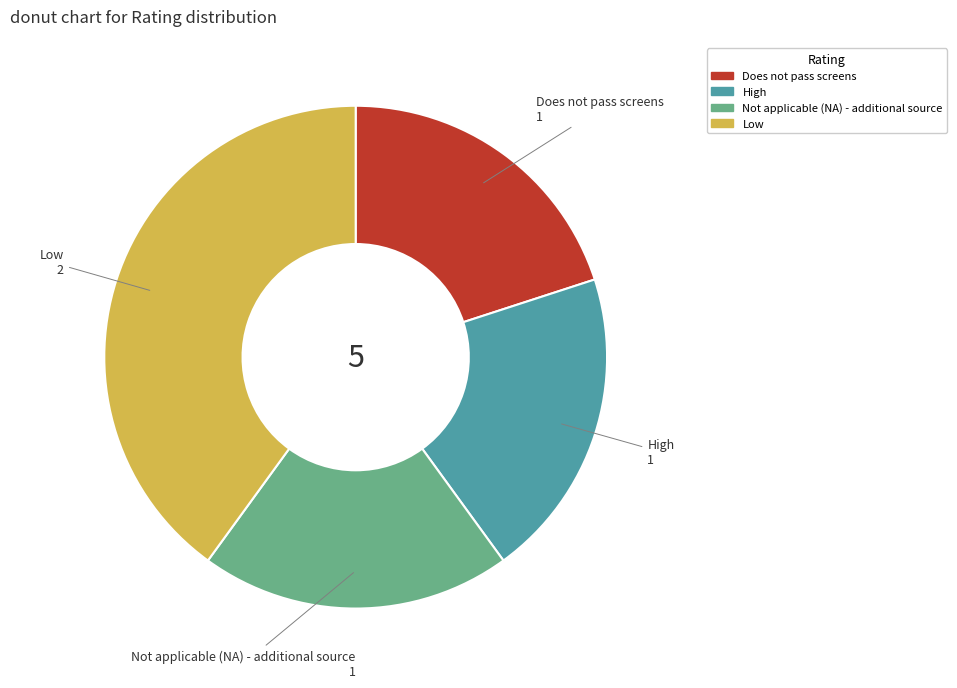

The Not applicable (NA) - additional source slice represents 10% of the pie. True or false?

False